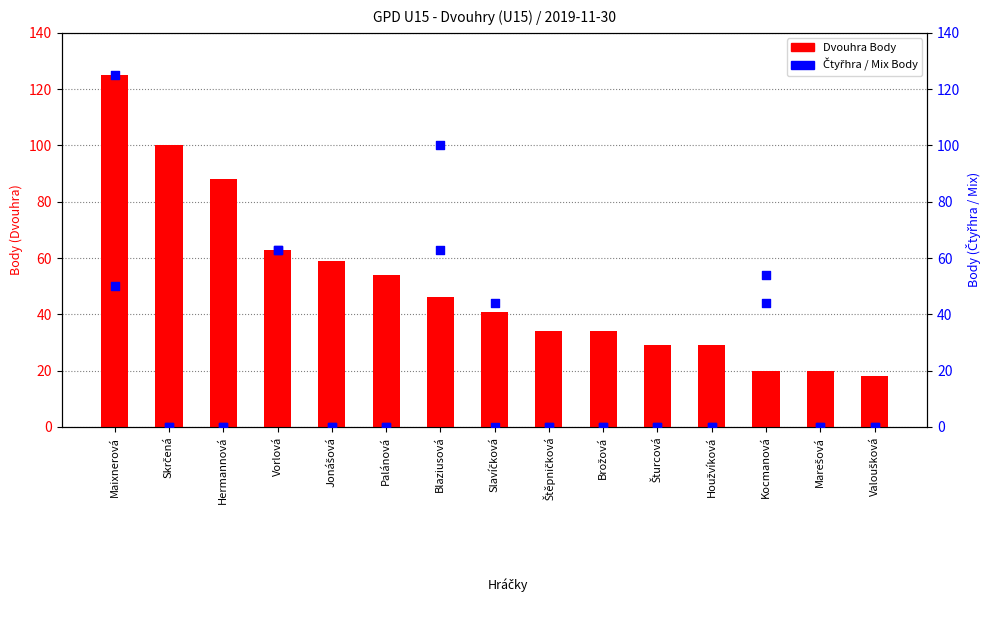

At how many categories does at least one series exceed 27?

13